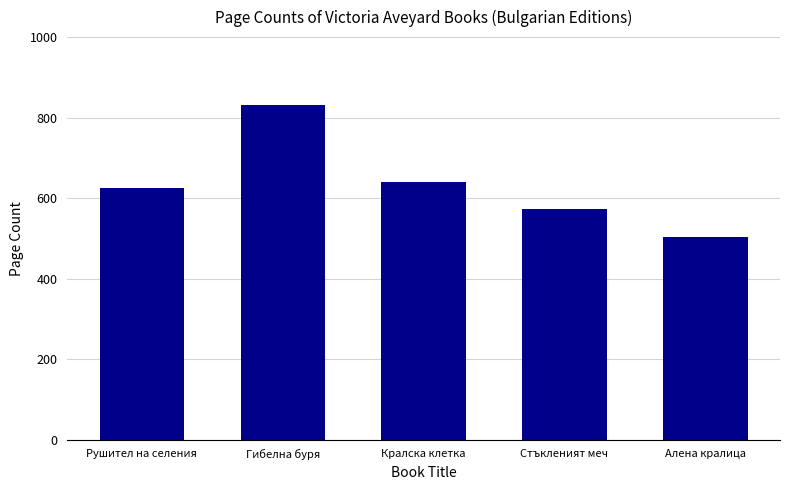

Reading left to right, list all the values displayed in this chart.

624	832	640	572	504